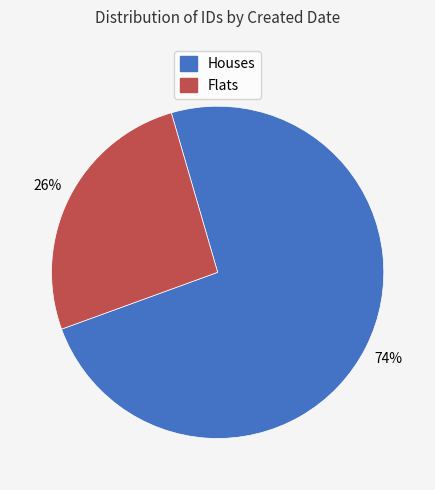

Is there any slice that represents more than half of the pie?

Yes